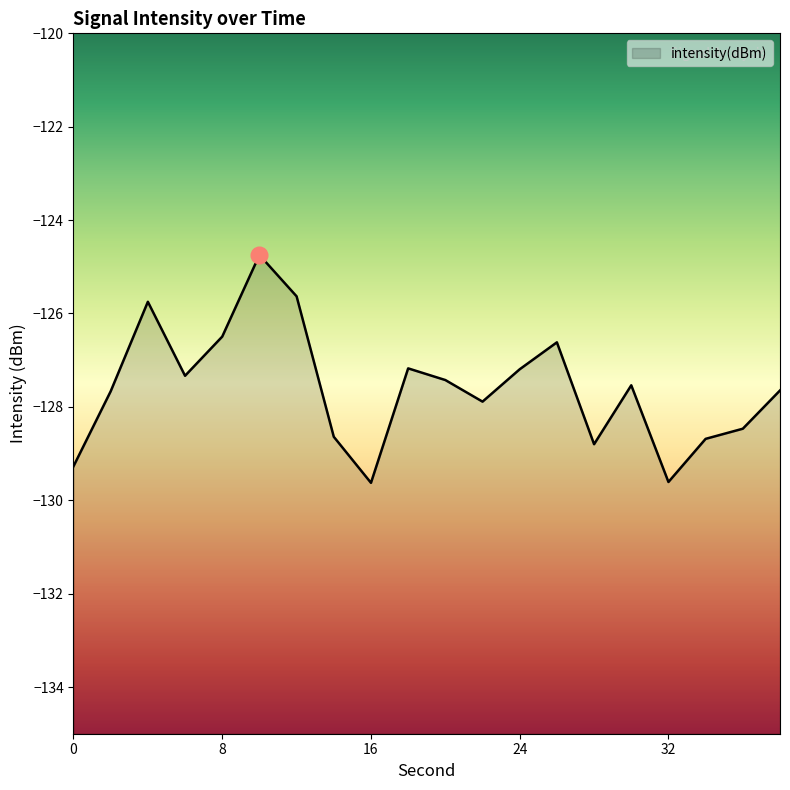

Is it true that the value at 18 is -127.2?

True